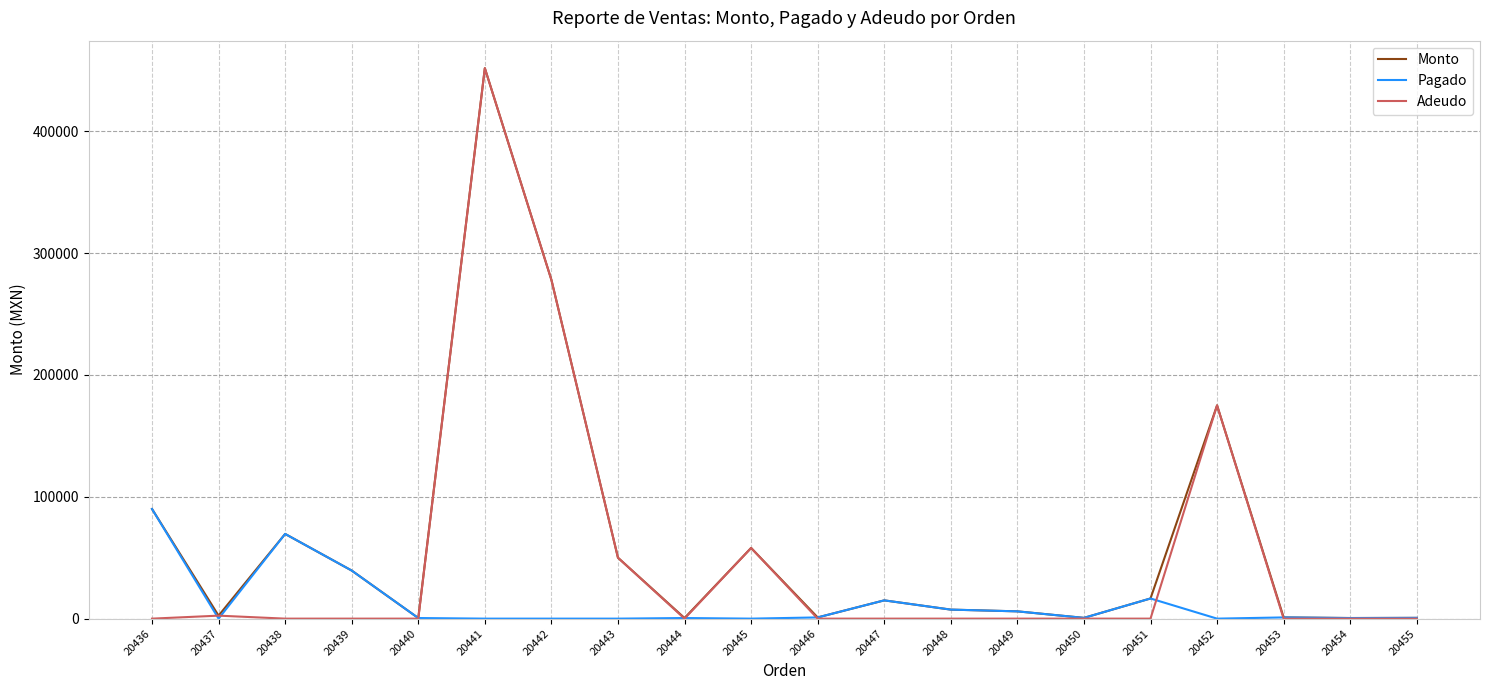

Is this an area chart (filled region under the line)?

No